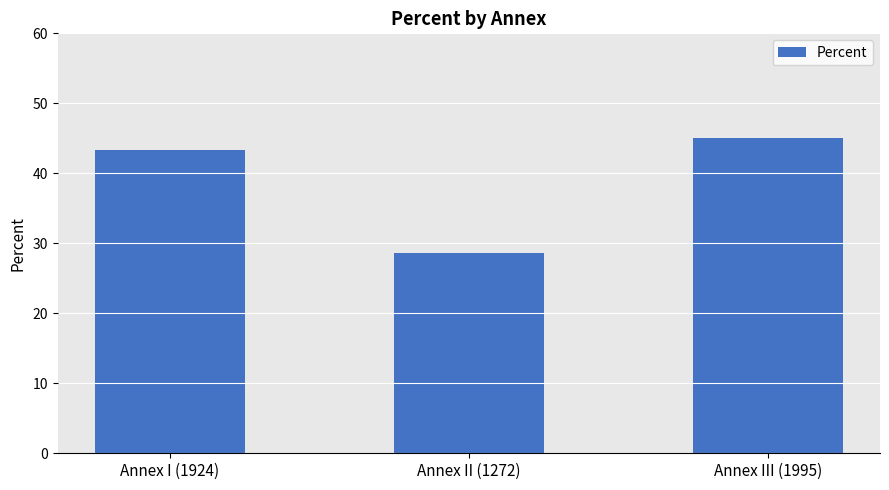

Between Annex II (1272) and Annex III (1995), which is larger?

Annex III (1995)